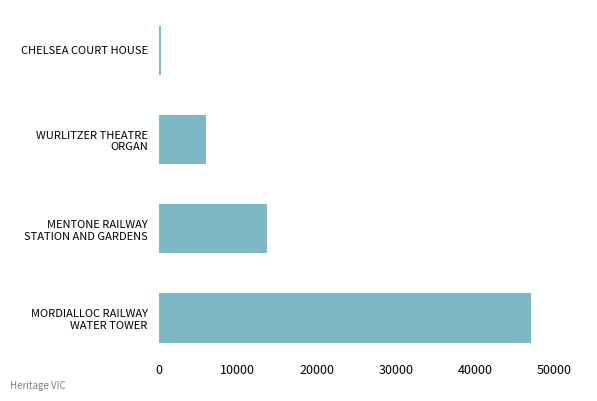

What is the greatest value displayed?

47096